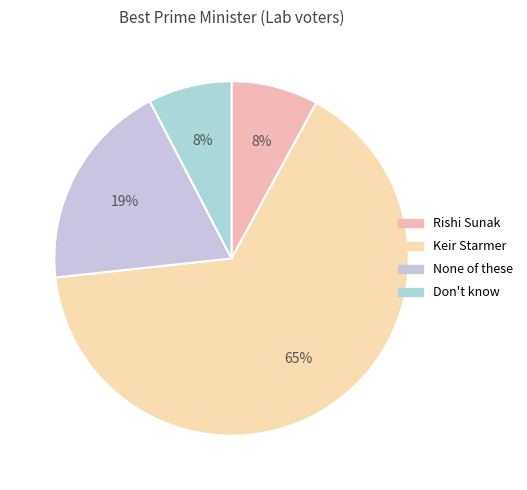

Is None of these the majority of the pie?

No